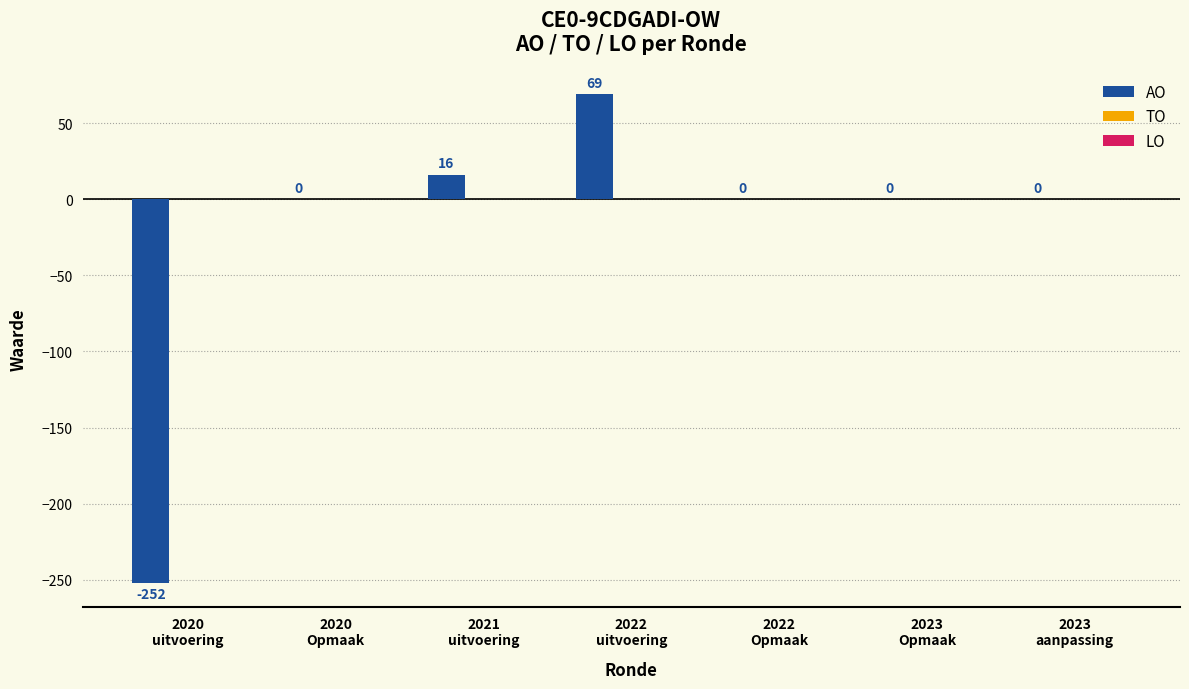

What is the maximum value shown in the chart?

69